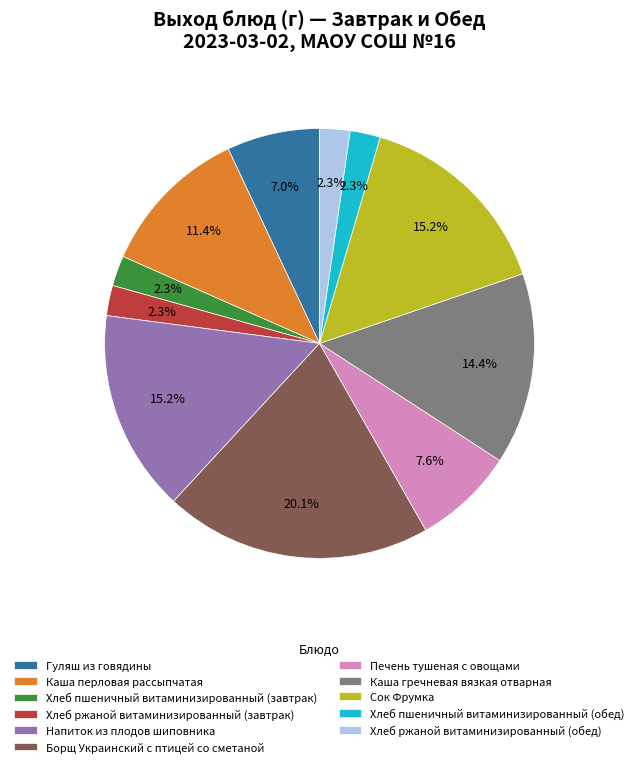

To the nearest percent, what is the combined percentage of Каша гречневая вязкая отварная and Хлеб ржаной витаминизированный (завтрак)?

17%